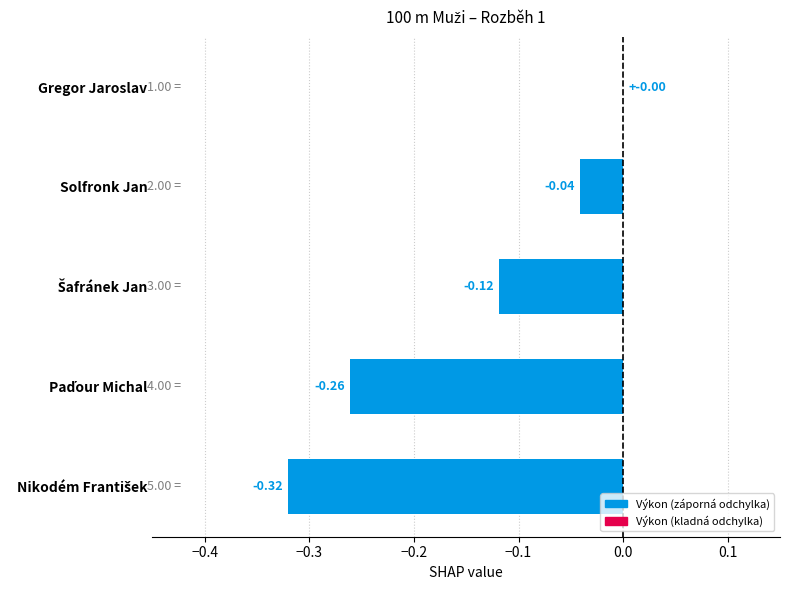

What is the sum of all values?

-0.7